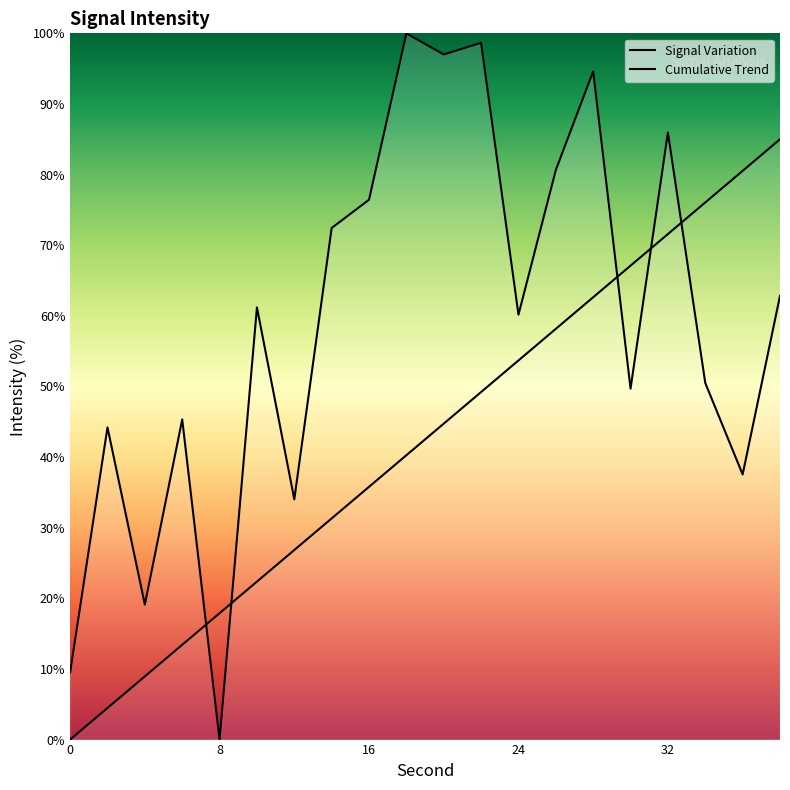

After their last crossing, which series has the higher values: Cumulative Trend or Signal Variation?

Cumulative Trend